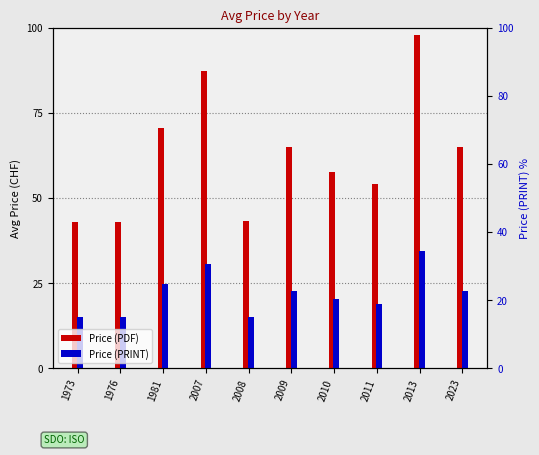

The Price (PDF) series shows 98.0 at 2013. True or false?

True